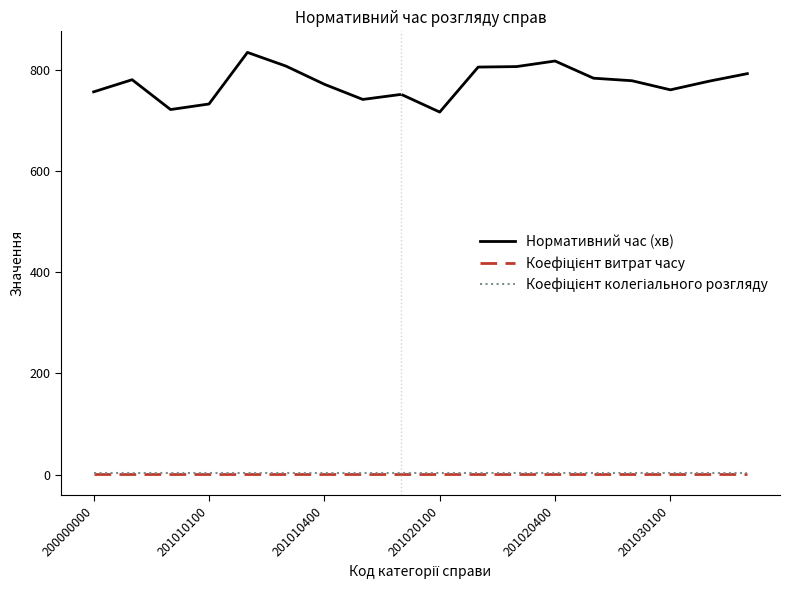

How many lines are shown in the chart?

3